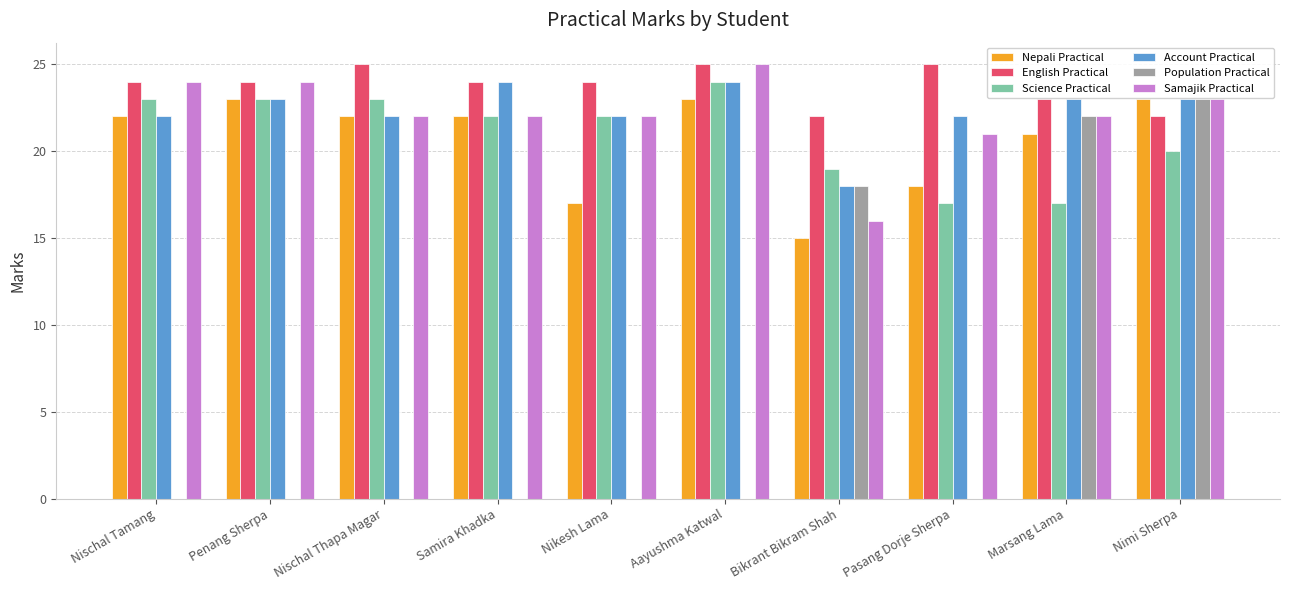

What is the greatest value displayed?

25